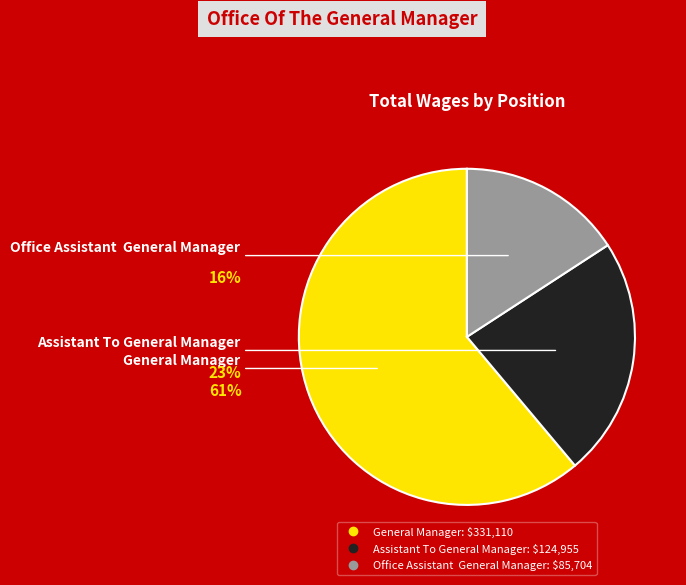

Which slice represents more than half of the pie?

General Manager